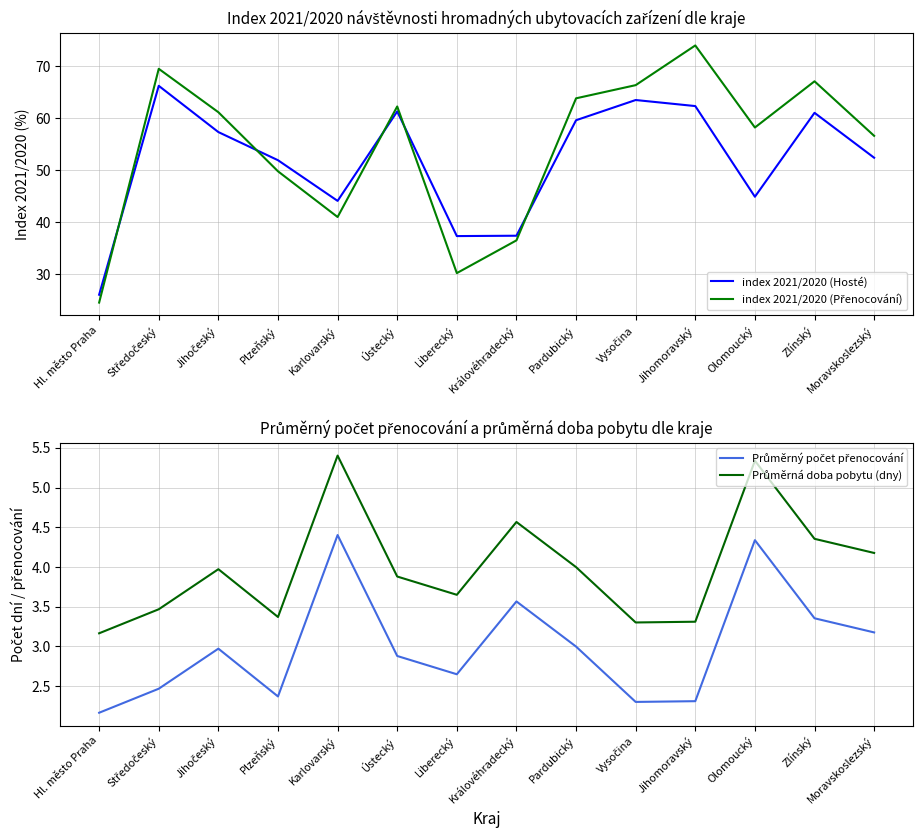

At Liberecký, list the series in order from largest to smallest.

index 2021/2020 (Hosté), index 2021/2020 (Přenocování), Průměrná doba pobytu (dny), Průměrný počet přenocování